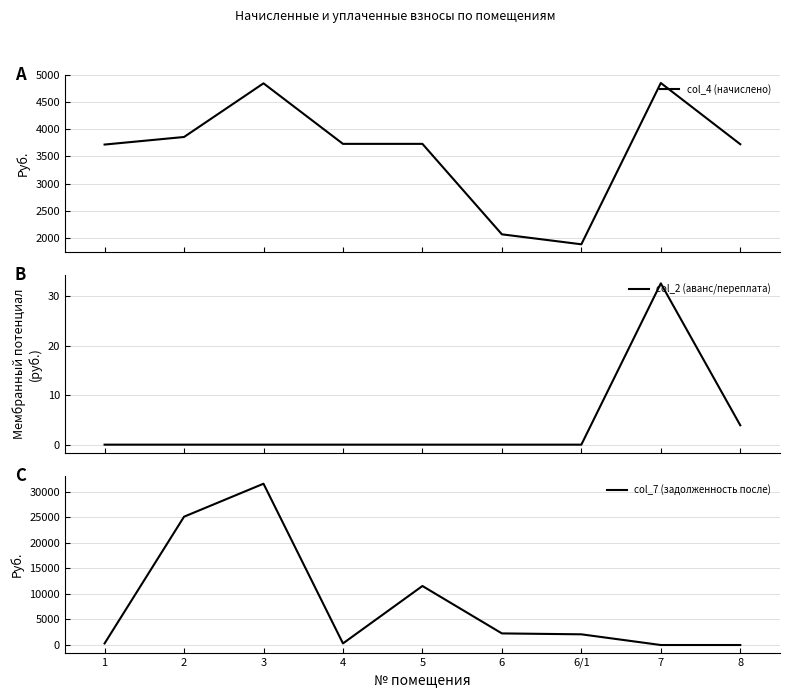

Which category has the lowest value in the col_2 (аванс/переплата) series?

1